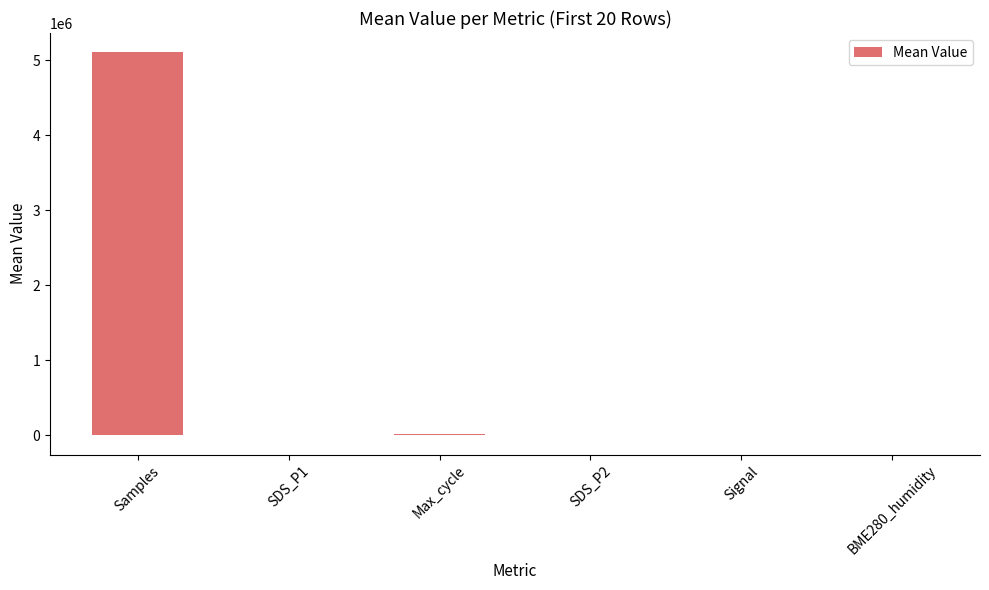

Count the number of categories in the chart.

6